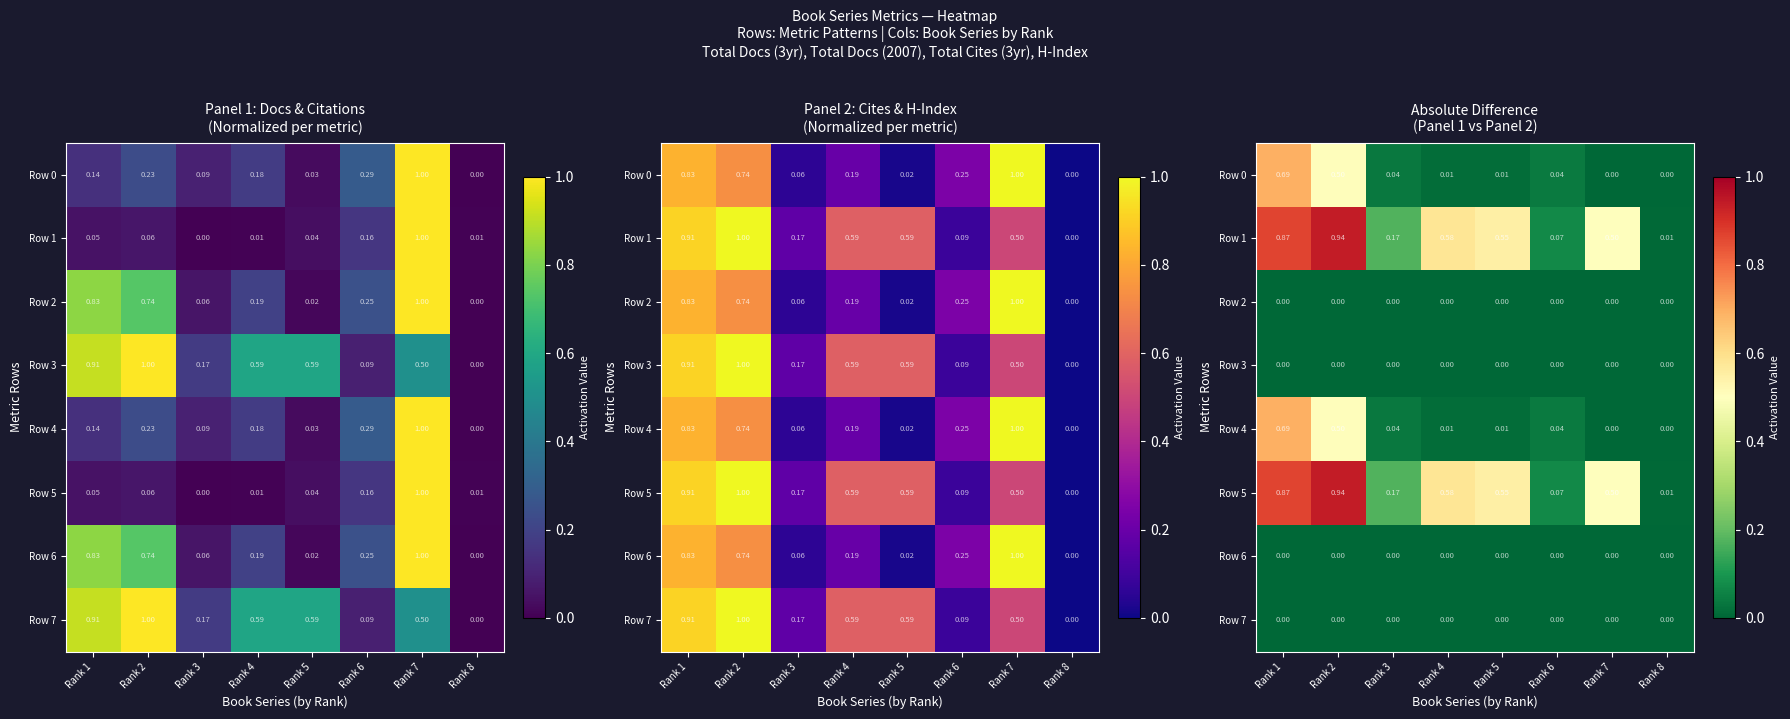

What is the difference between the maximum and minimum values in the Row 4 series?

0.7